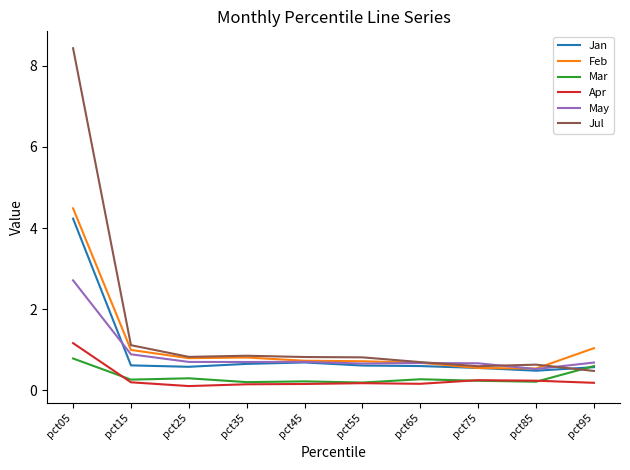

List the series in order of their peak value, lowest first.

Mar, Apr, May, Jan, Feb, Jul